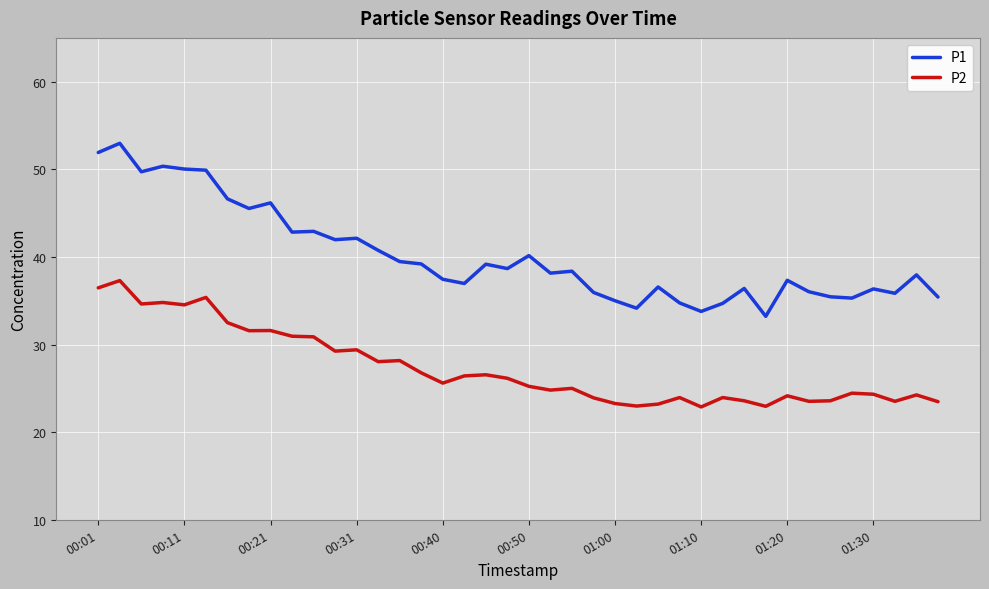

Which series has the widest spread of values?

P1